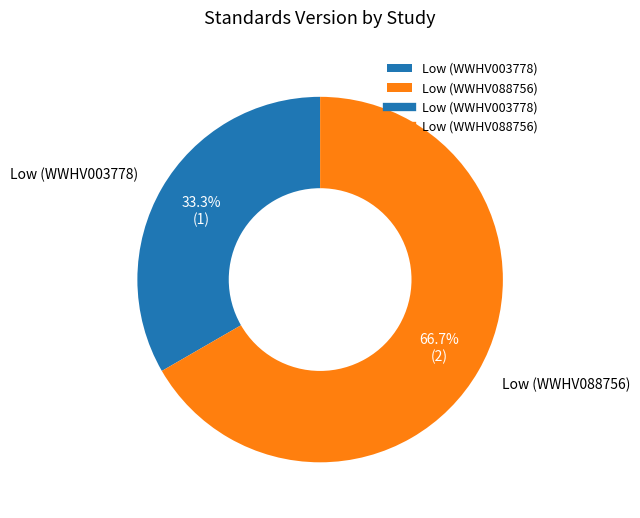

Which category has the smallest portion of the pie?

Low (WWHV003778)